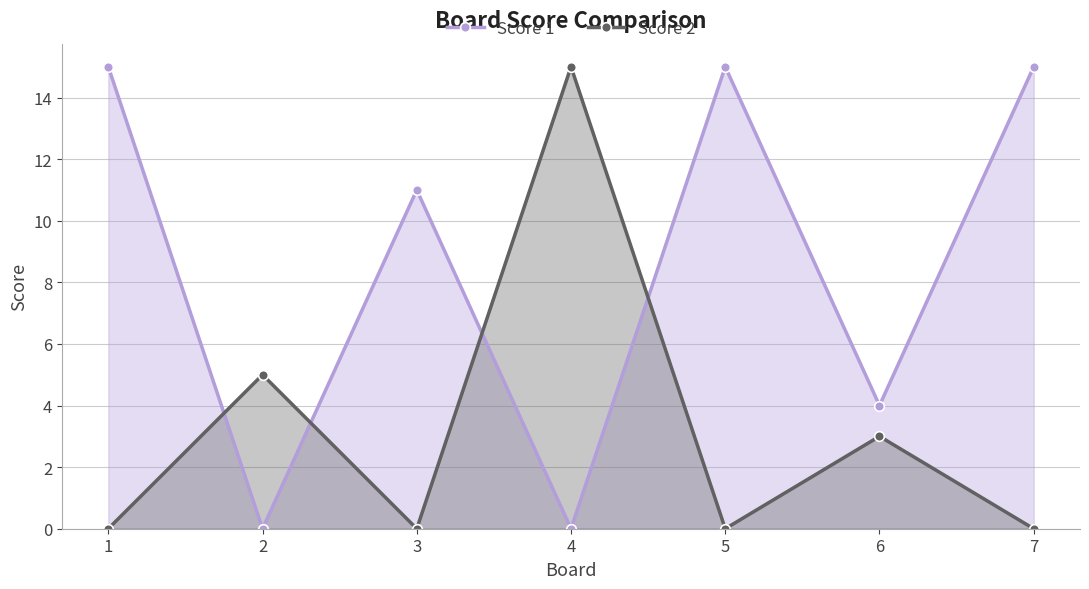

At which label does Score 2 reach its peak?

4